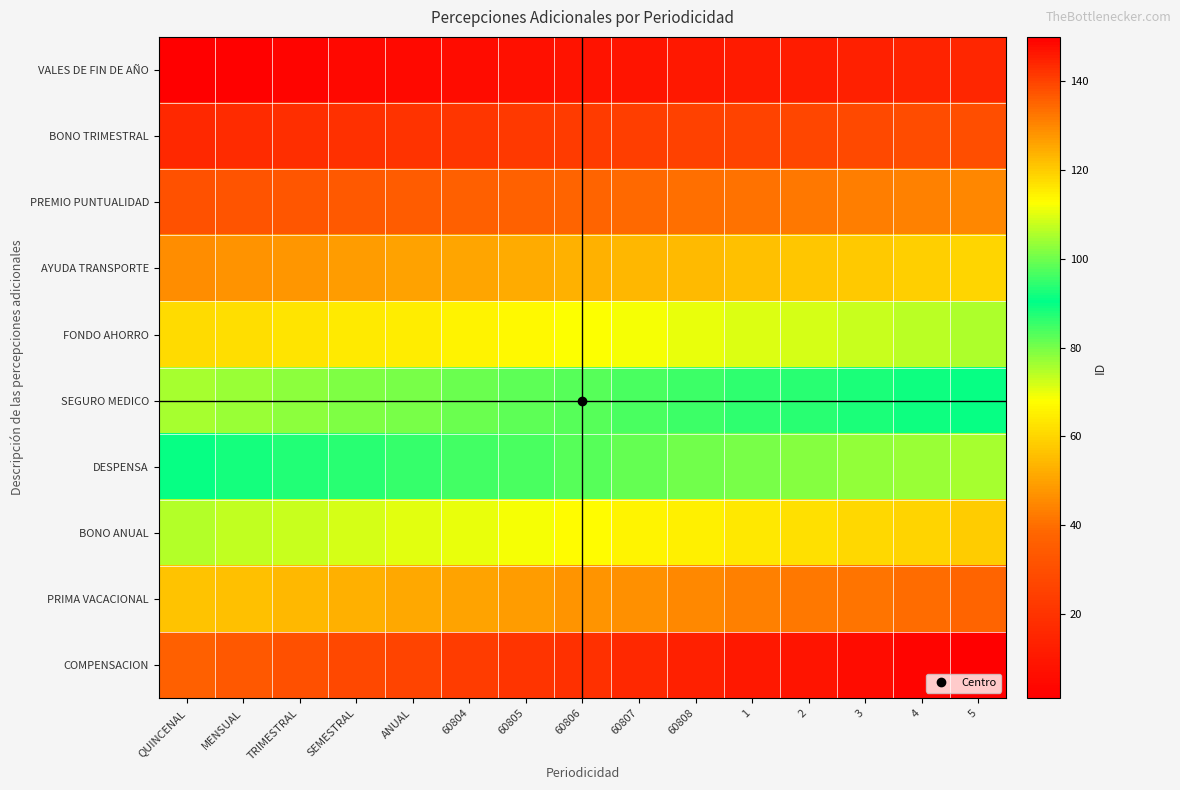

At which category is the sum across all series the highest?

5